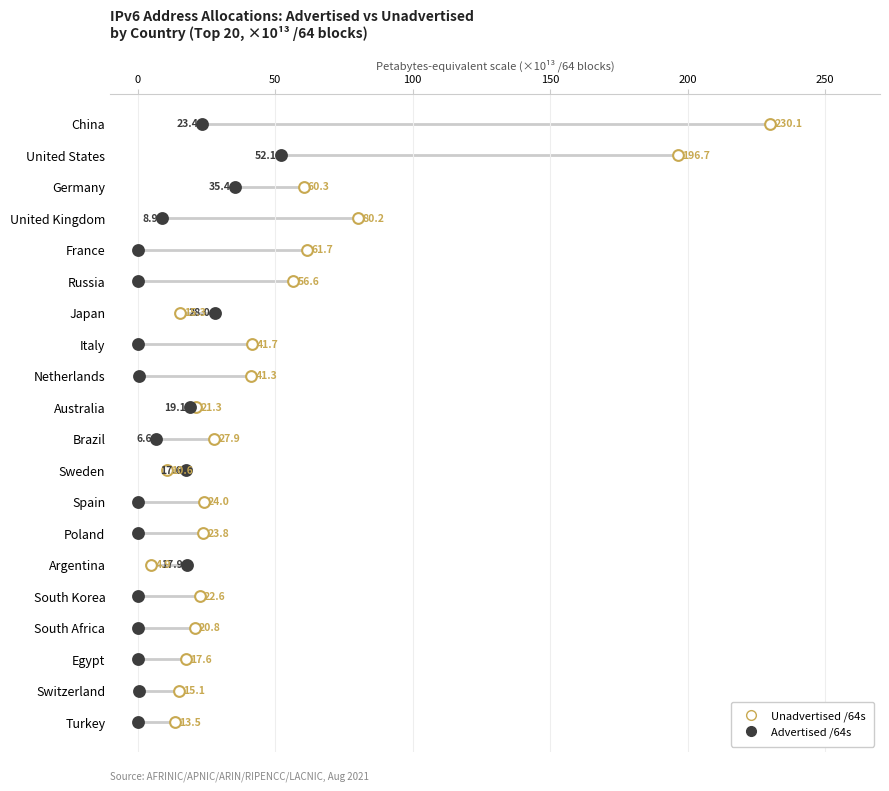

What are all the series names shown in the legend?

Unadvertised /64s, Advertised /64s